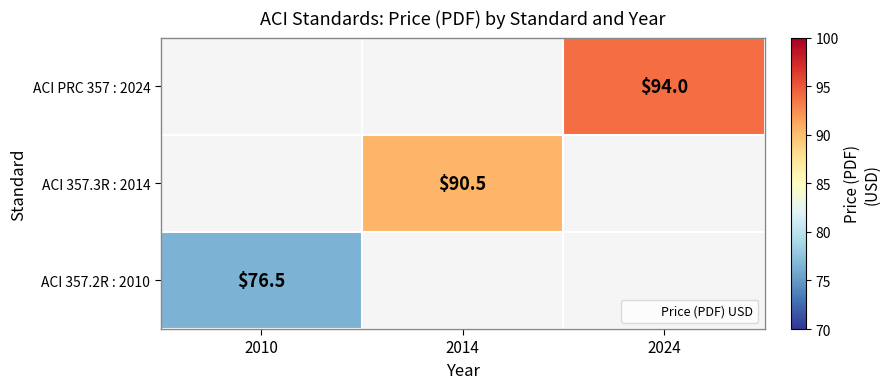

Which series has the largest total across all categories?

ACI PRC 357 : 2024